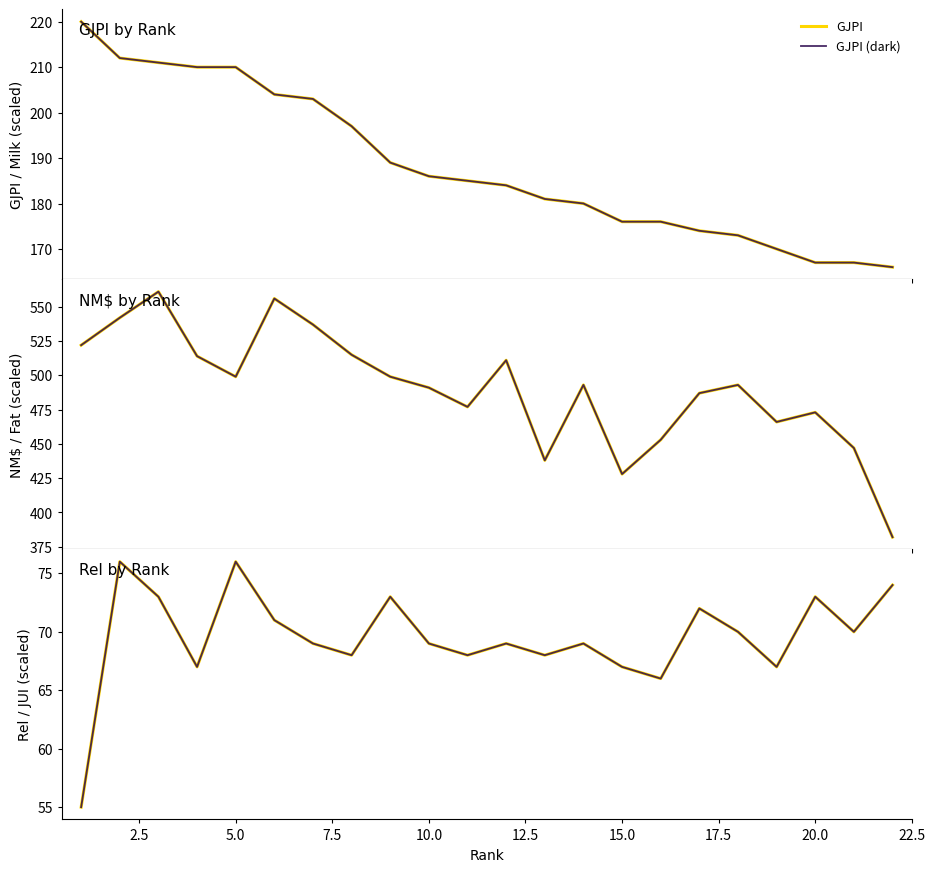

The GJPI series shows 103 at 16. True or false?

False